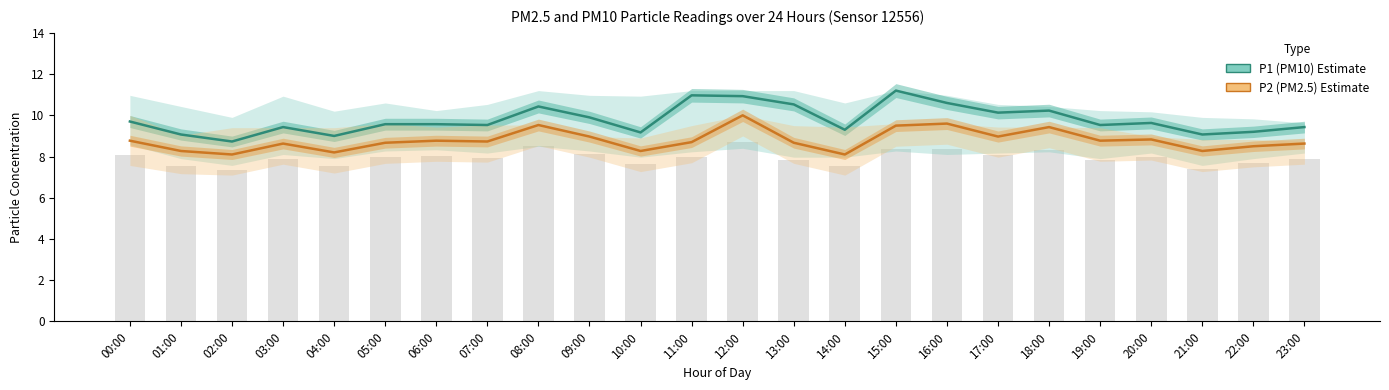

At how many categories does at least one series exceed 10?

8